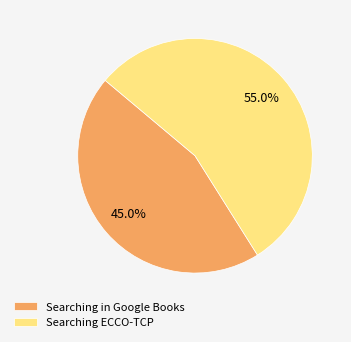

Between Searching in Google Books and Searching ECCO-TCP, which is larger?

Searching ECCO-TCP